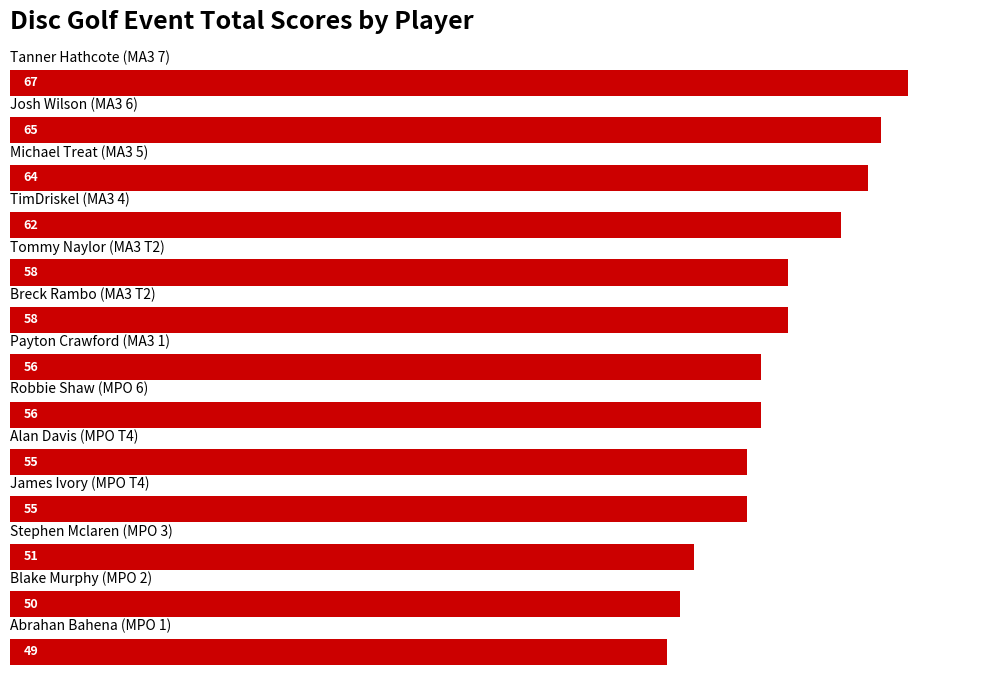

What is the difference between the maximum and second lowest values?

17